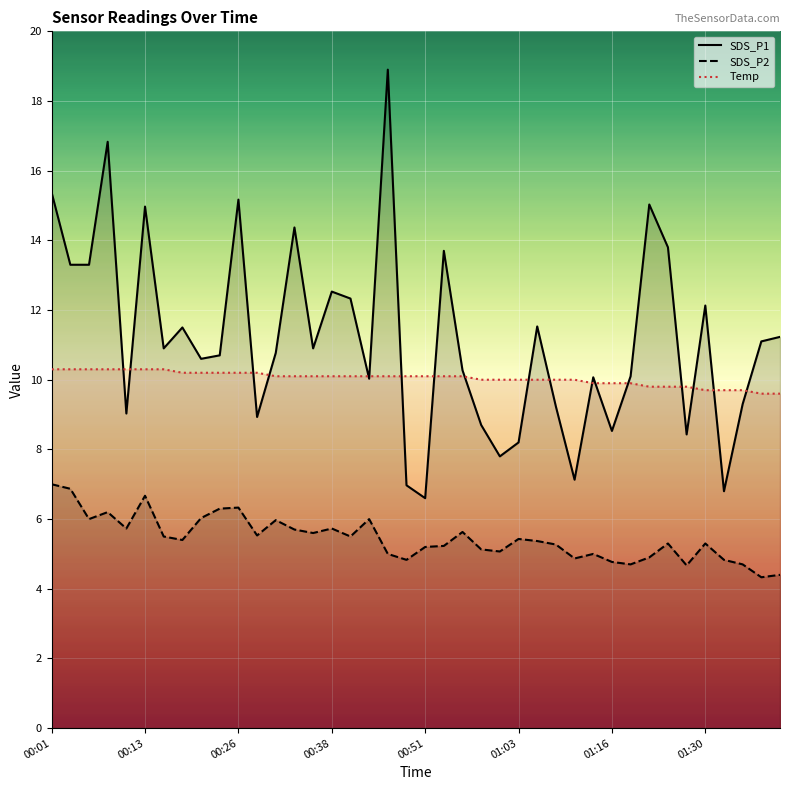

True or false: Temp and SDS_P2 cross at least once.

False